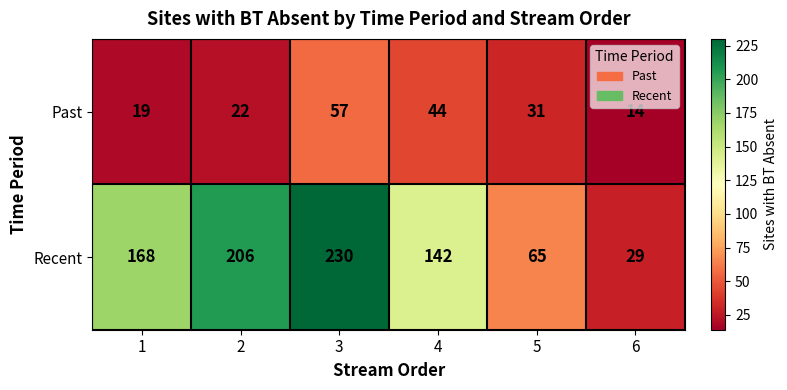

Which series has the widest spread of values?

Recent